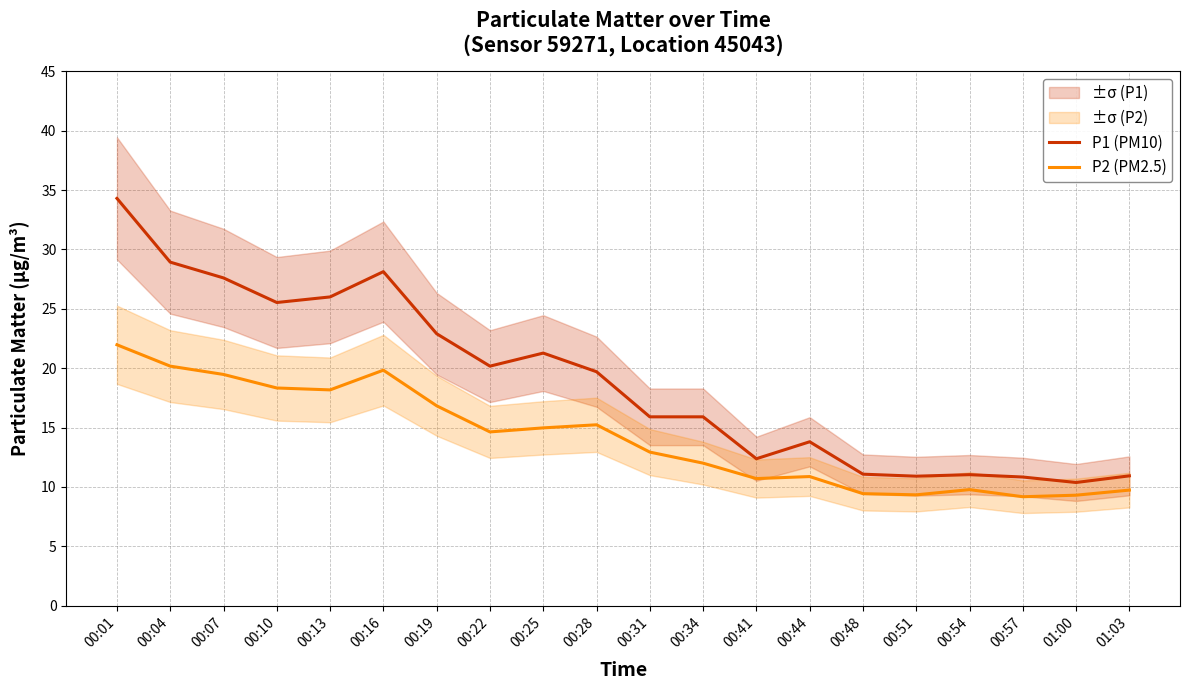

How many lines are shown in the chart?

2